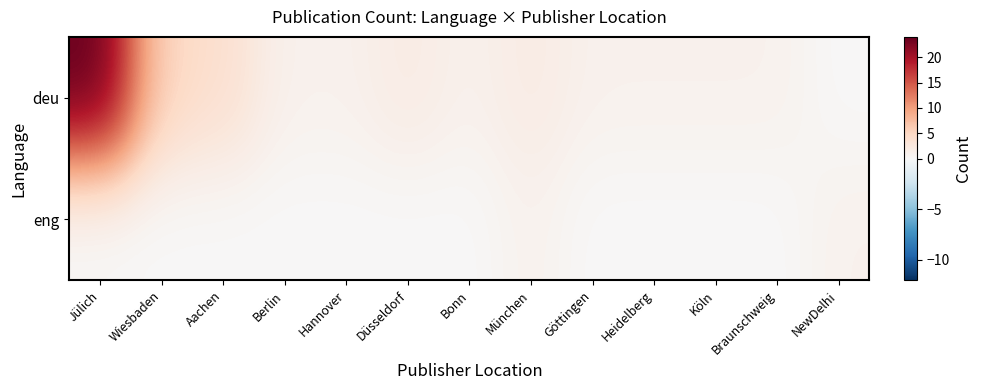

Which series has the largest range (max minus min)?

deu